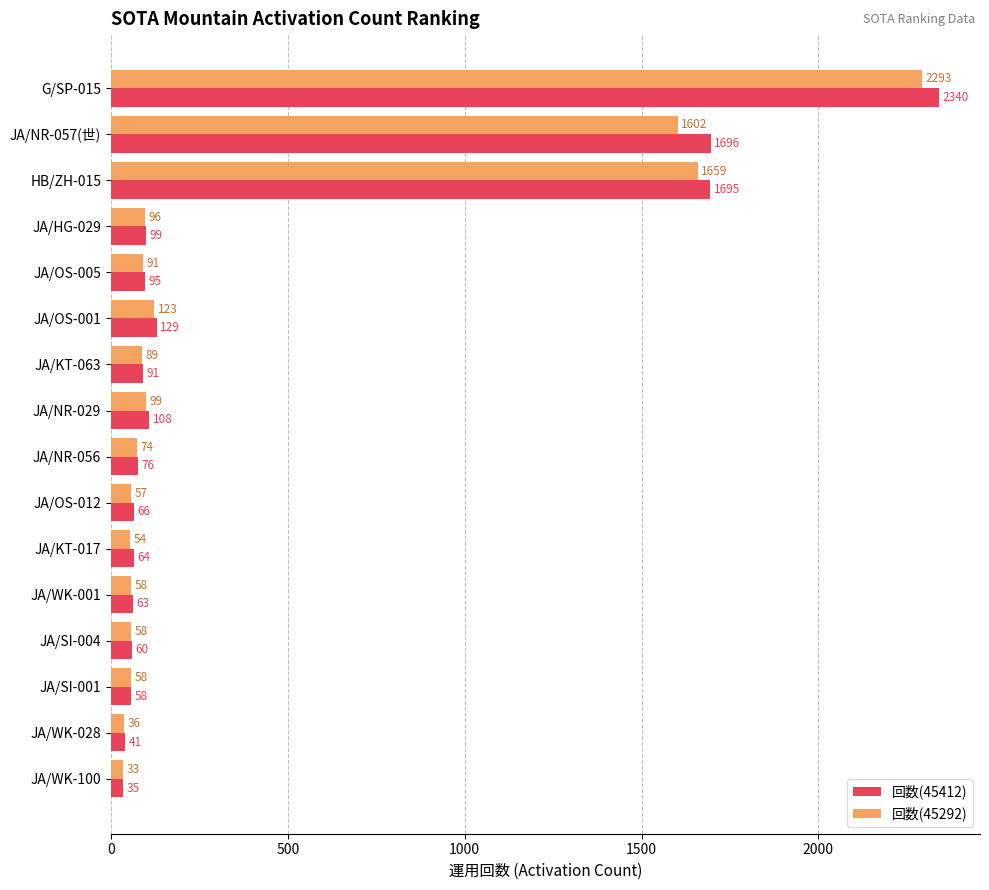

Which series has the largest range (max minus min)?

回数(45412)